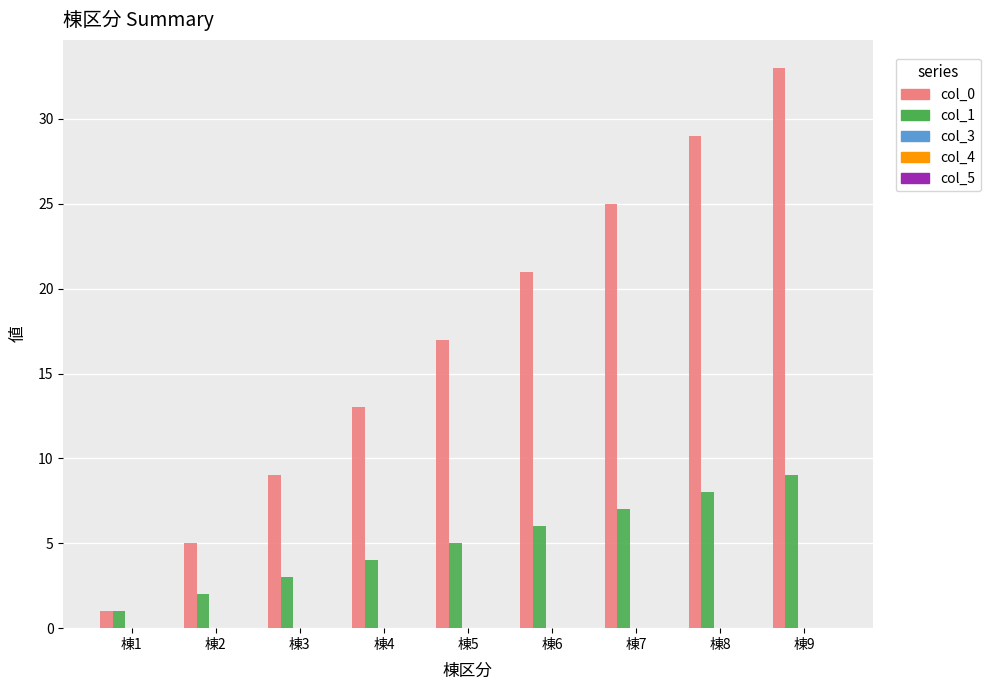

Rank the series by their average value, from highest to lowest.

col_0, col_1